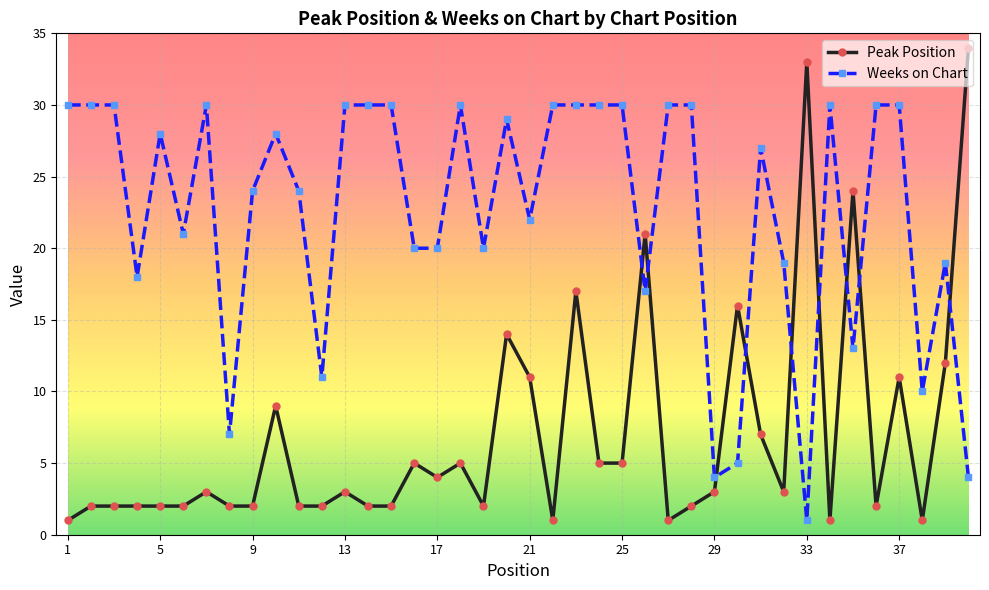

What is the highest value of the Weeks on Chart series?

30